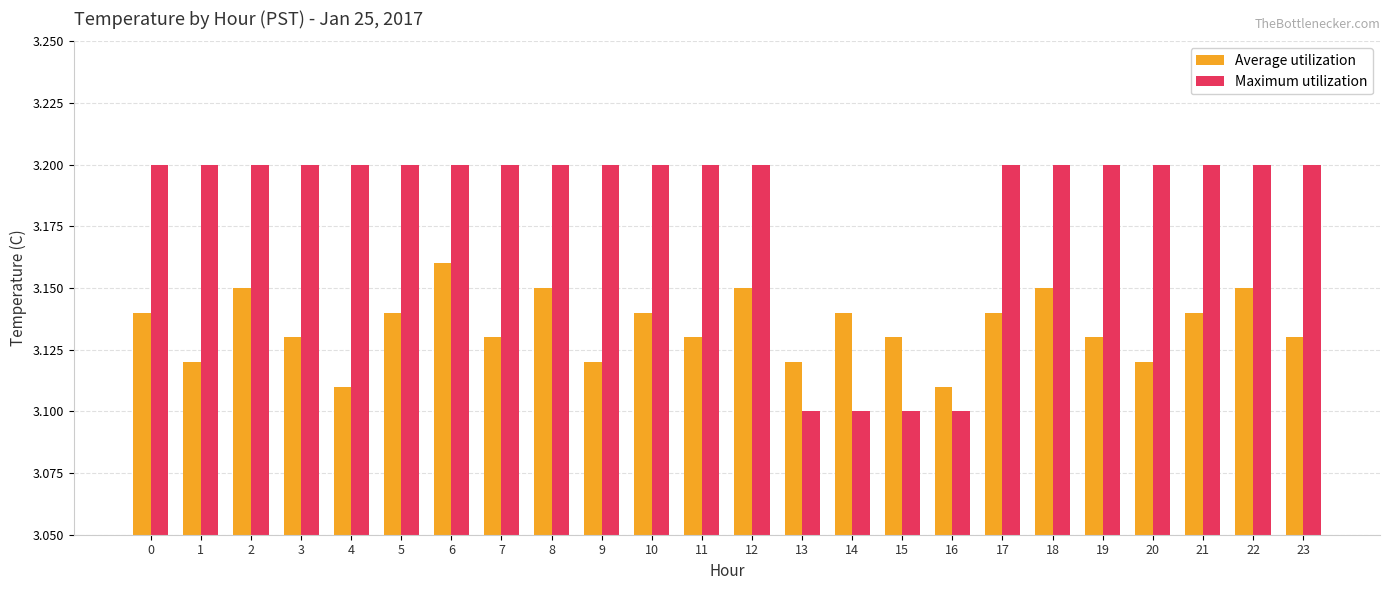

Rank the series at 2 from lowest to highest value.

Average utilization, Maximum utilization